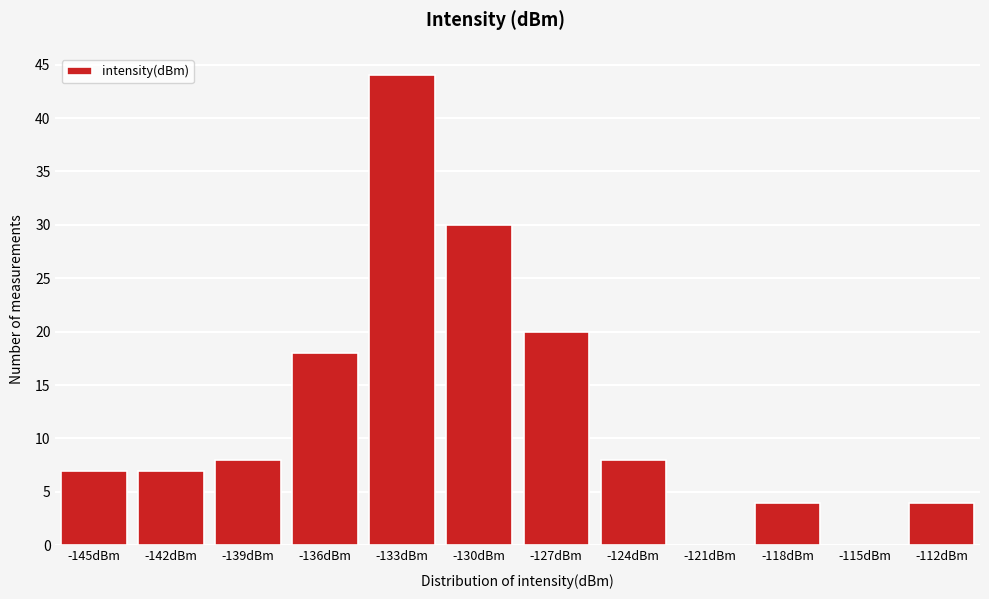

Reading right to left, what are all the values shown in this chart?

-112dBm=4	-115dBm=0	-118dBm=4	-121dBm=0	-124dBm=8	-127dBm=20	-130dBm=30	-133dBm=44	-136dBm=18	-139dBm=8	-142dBm=7	-145dBm=7